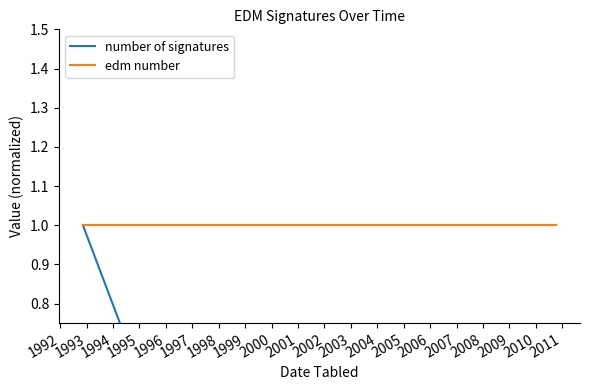

Reading left to right, what are all the values shown in this chart?

number of signatures: 1.0	0.1	0.4	0.6	0.6	0.6	0.6	0.6	0.1	0.1	0.1	0.1	0.1
edm number: 1.0	1.0	1.0	1.0	1.0	1.0	1.0	1.0	1.0	1.0	1.0	1.0	1.0